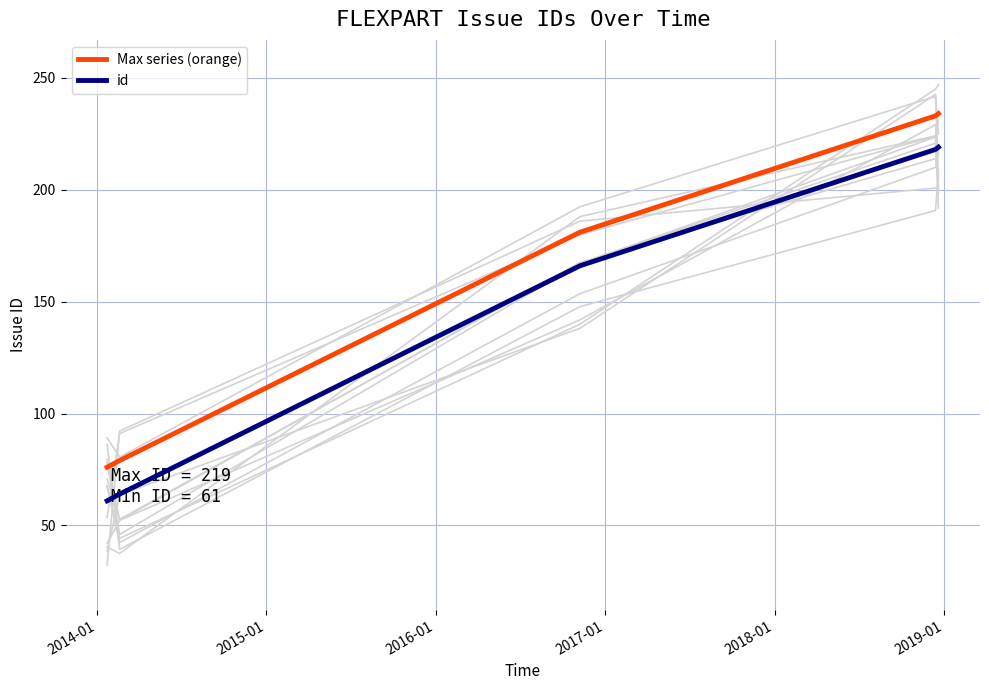

What is the highest value of the id series?

219